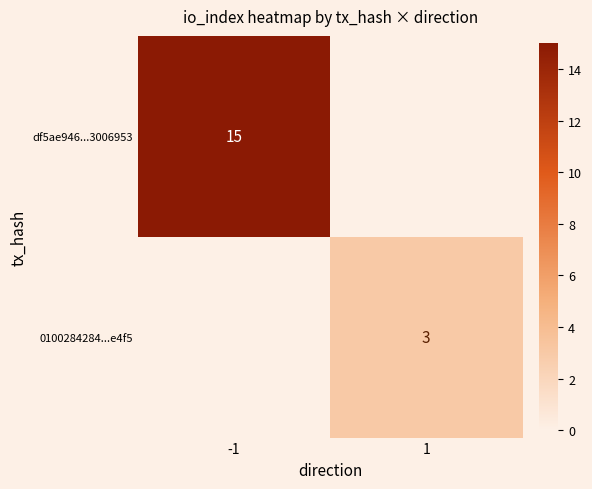

The df5ae946...3006953 series shows 21 at -1. True or false?

False